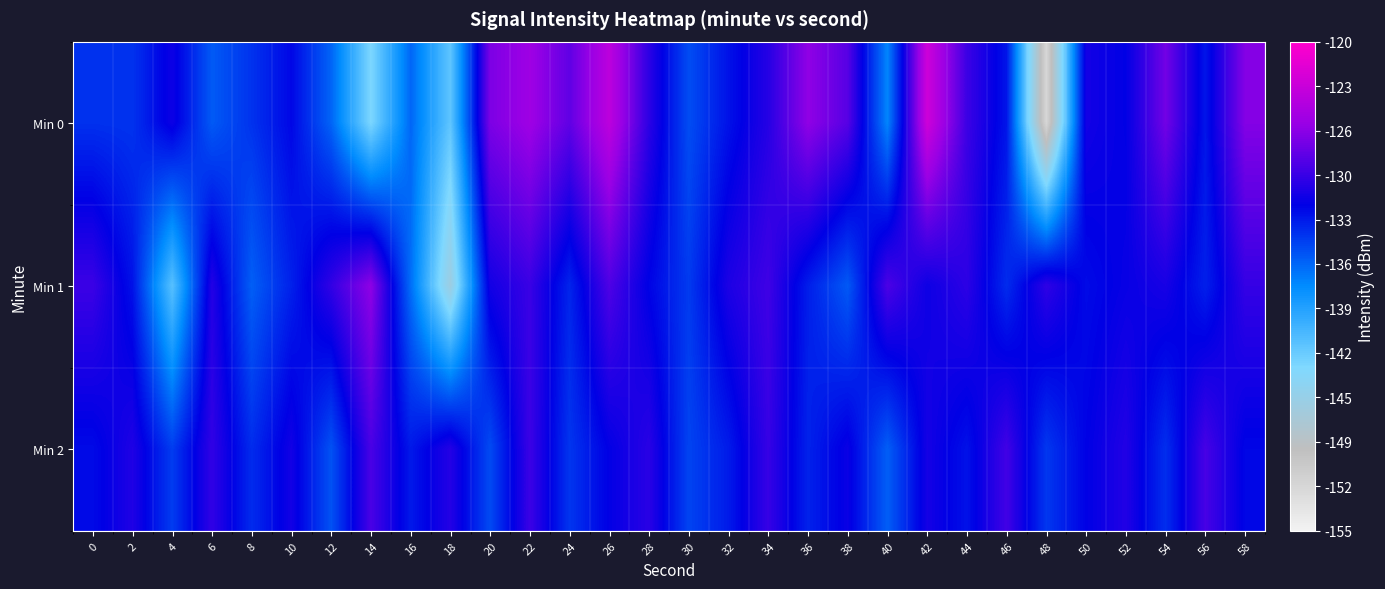

Which has a higher value, 42 or 4?

42